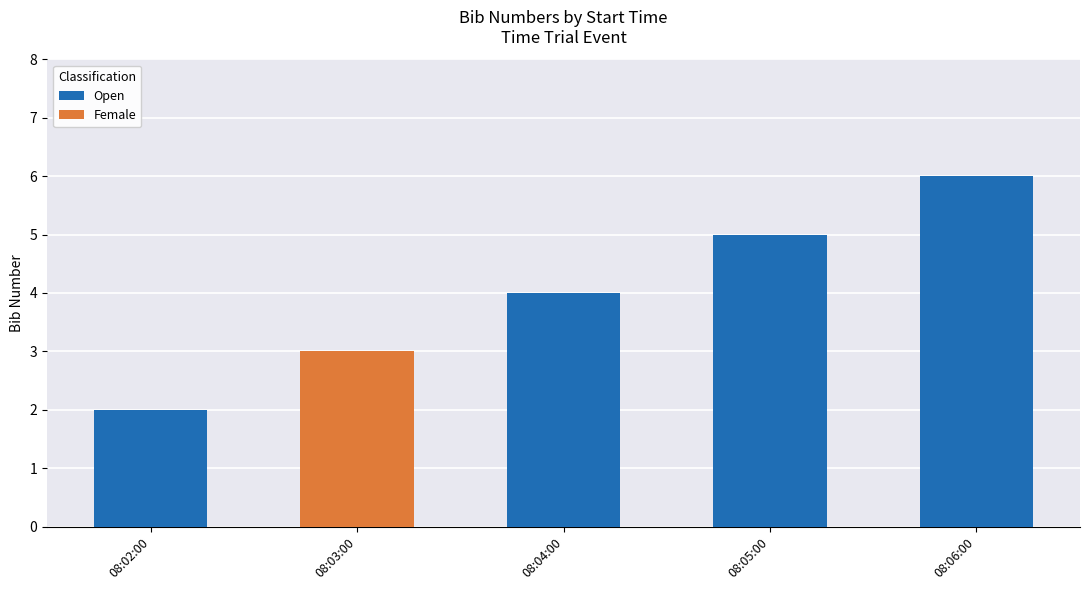

Count the number of data series in this chart.

2